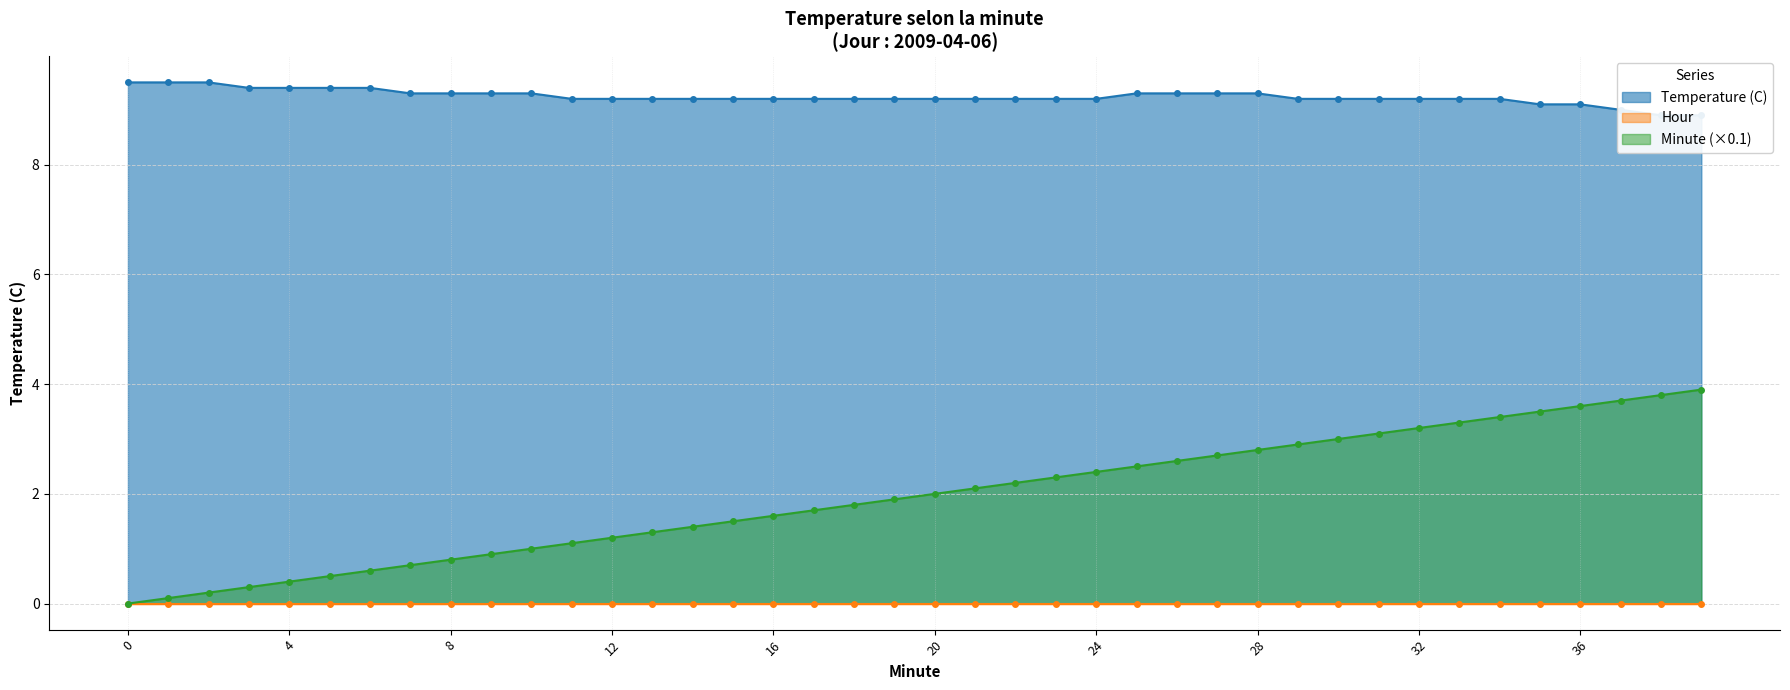

The Minute (×0.1) series shows 4.5 at 32. True or false?

False